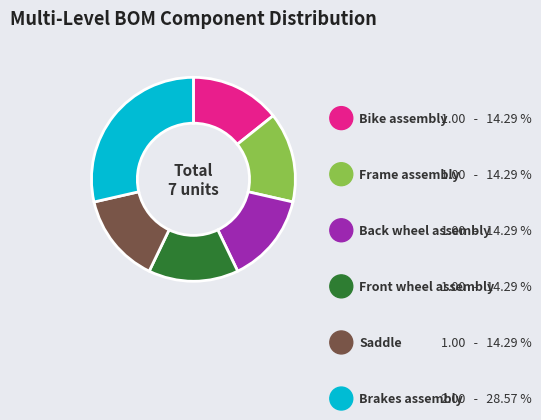

Is there a majority slice in this chart?

No